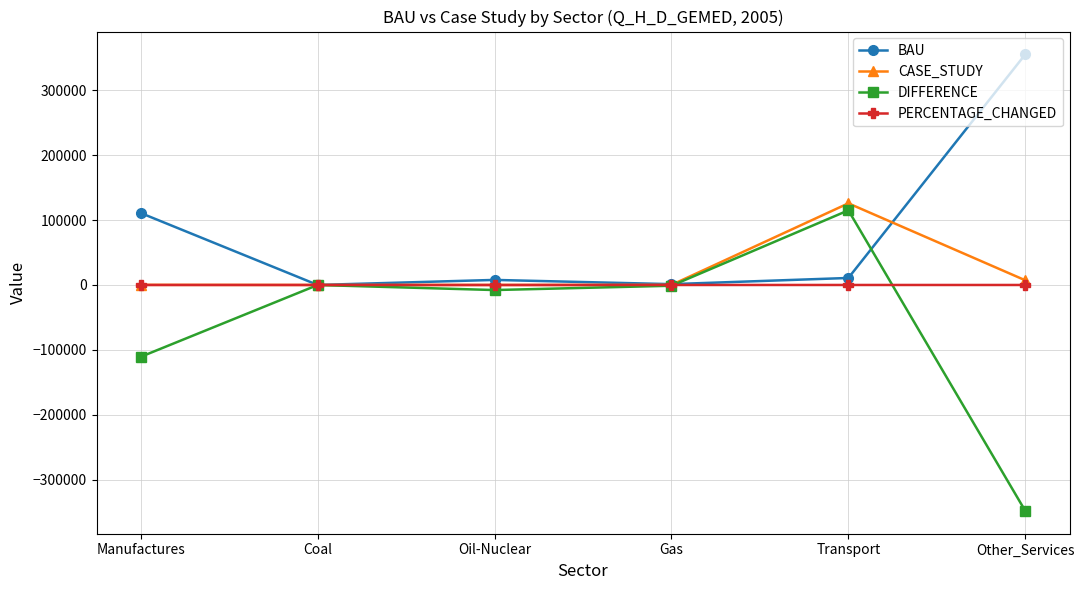

In PERCENTAGE_CHANGED, how many points are lower than both neighbors (excluding endpoints)?

1